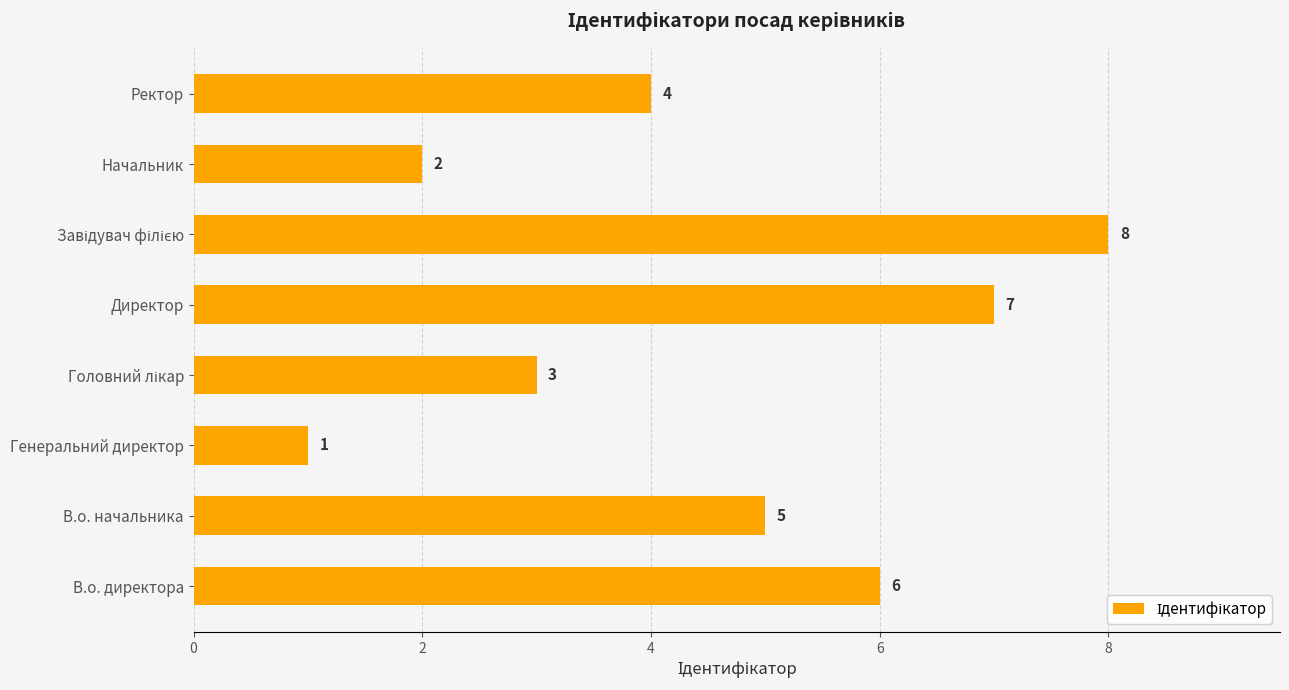

At which label is the value closest to 4?

Ректор